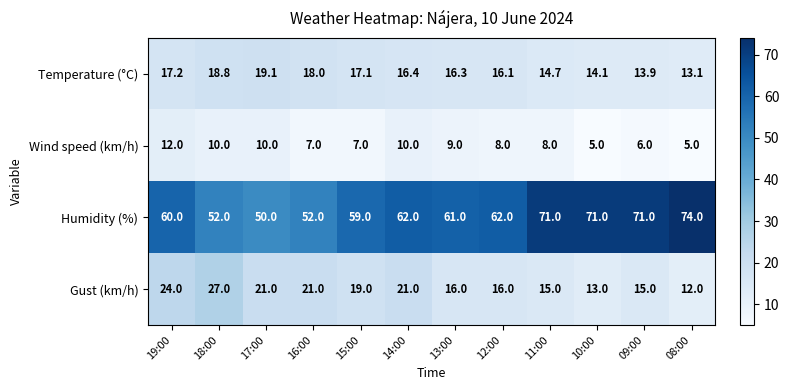

What is the greatest value displayed?

74.0